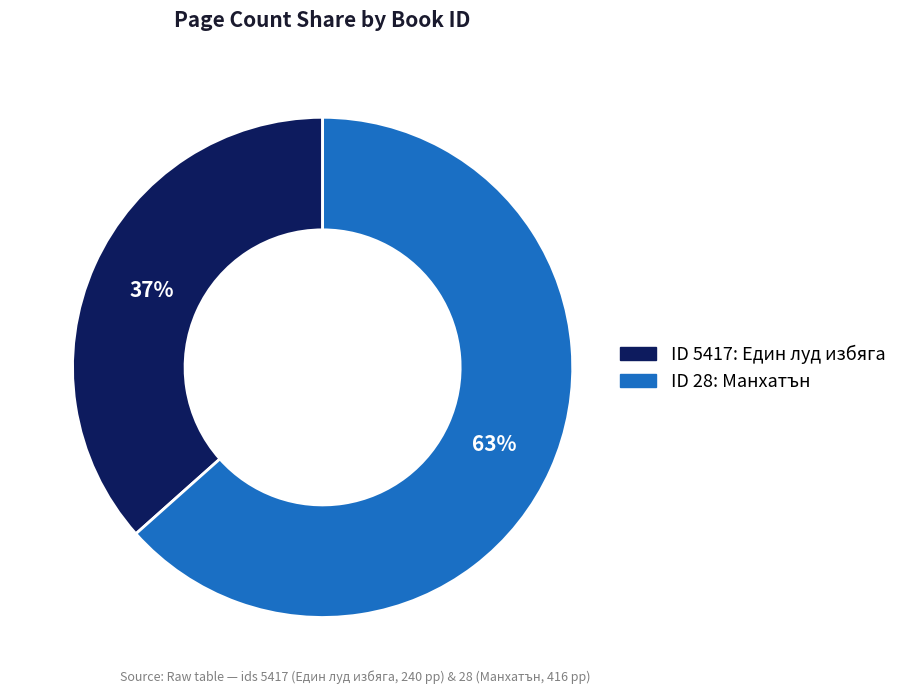

To the nearest percent, what is the average slice percentage?

50%